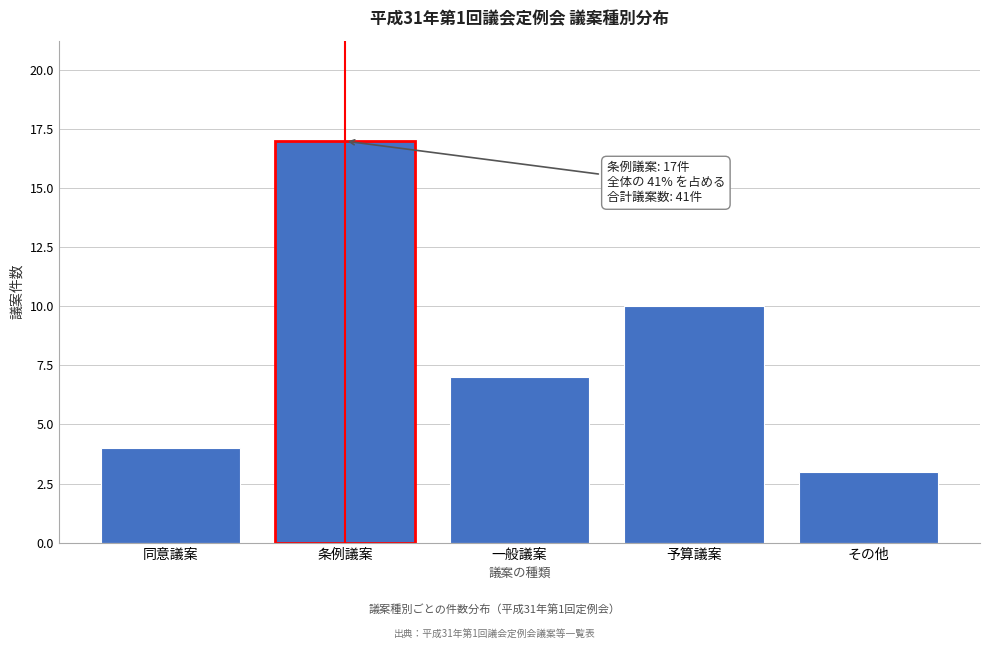

Reading left to right, list all the values displayed in this chart.

同意議案=4	条例議案=17	一般議案=7	予算議案=10	その他=3